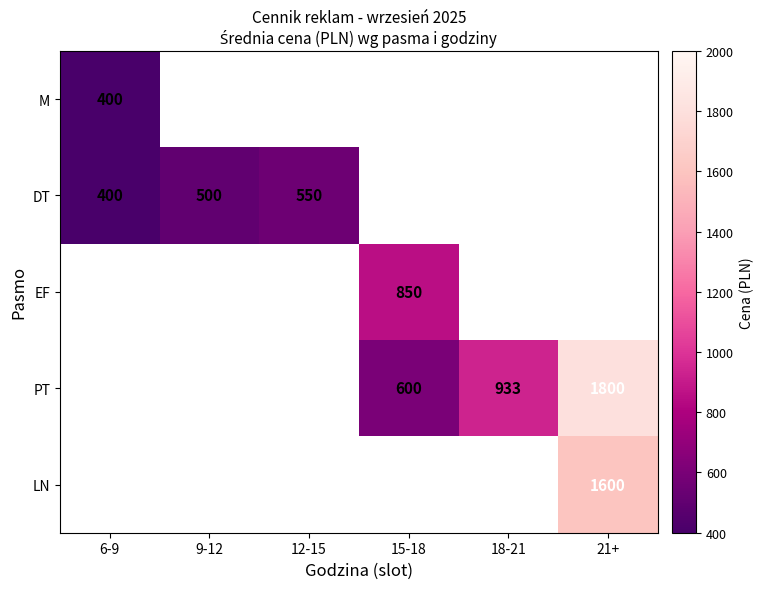

What is the maximum value shown in the chart?

1800.0